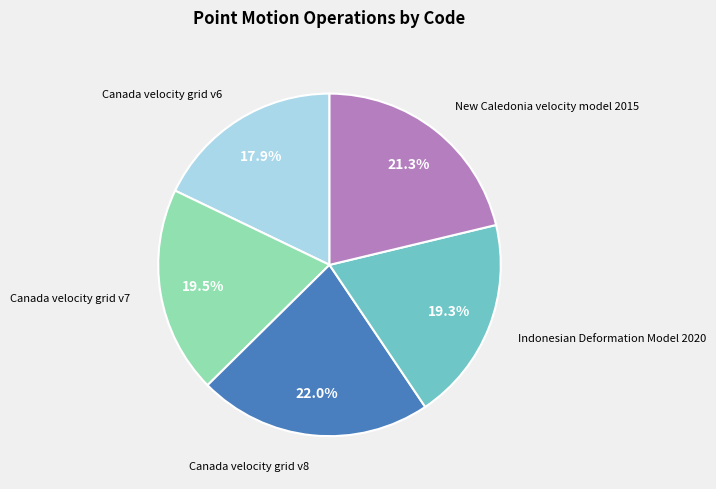

Is there a majority slice in this chart?

No